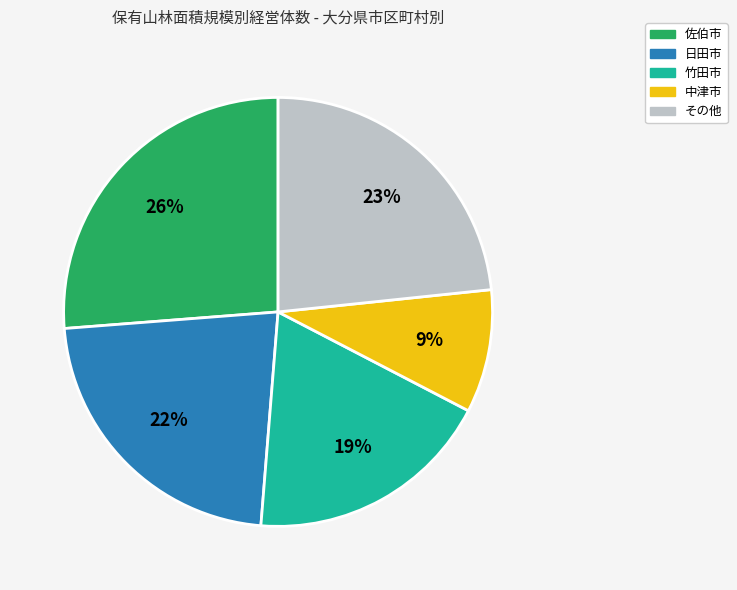

Is there any slice that represents more than half of the pie?

No